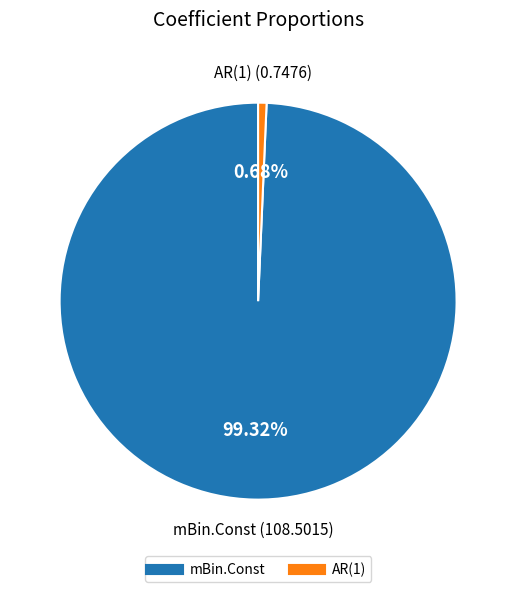

Rank the categories by value from highest to lowest.

mBin.Const, AR(1)